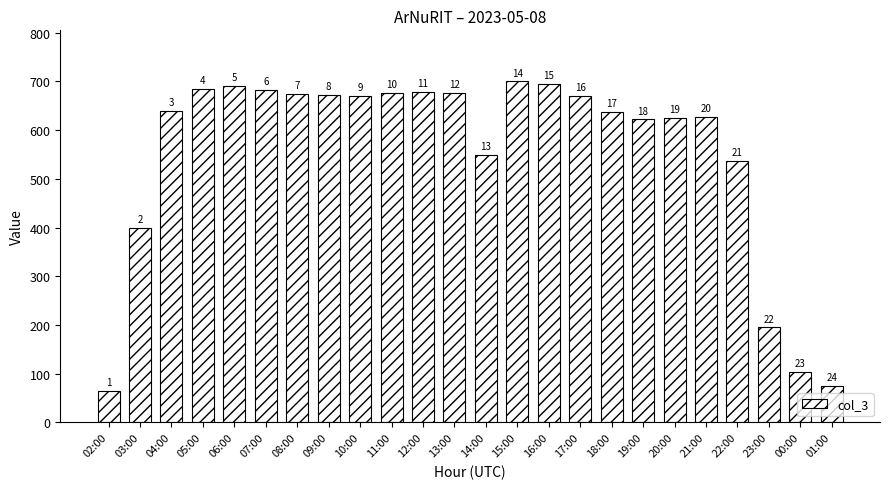

How many bars are there in total?

24